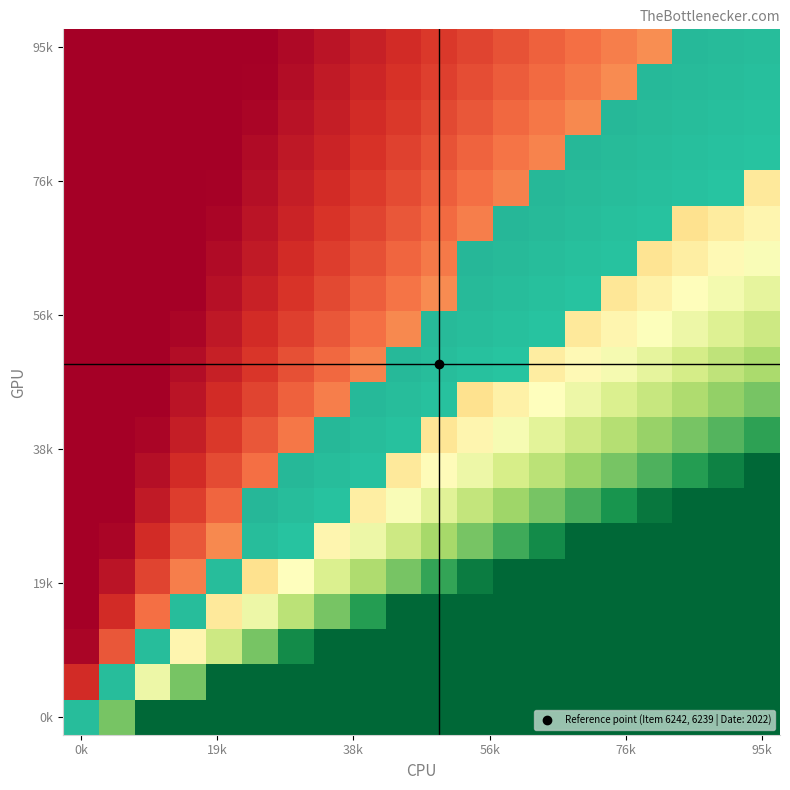

How many data points does each series have?

20